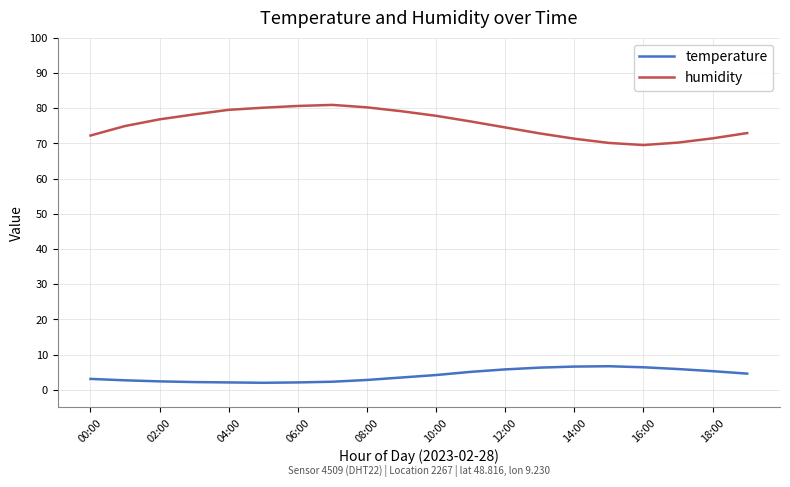

True or false: temperature and humidity intersect in this chart.

False